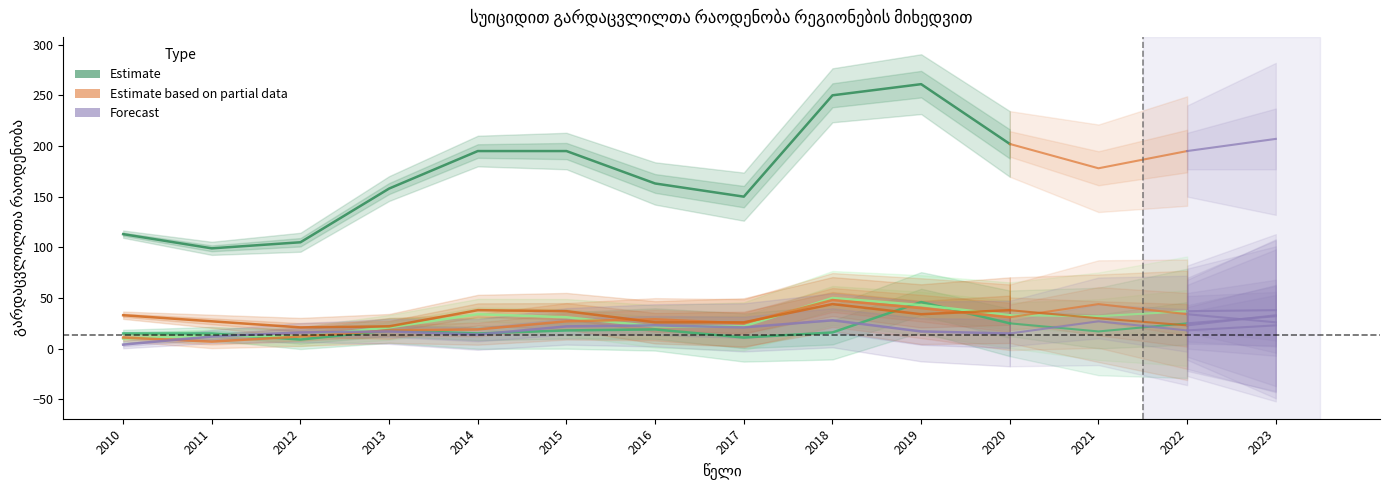

What is the difference between the maximum and minimum values in the ქვემო ქართლი (ორივე სქესი) series?

24